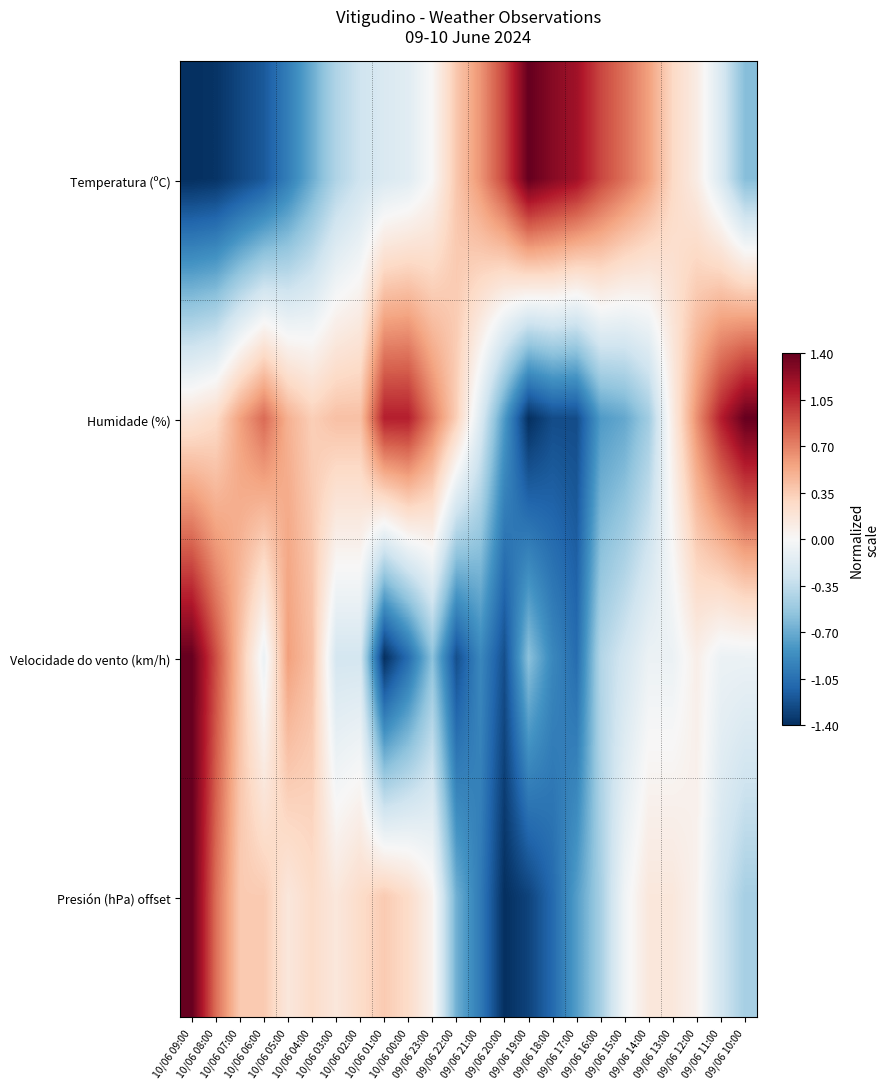

Reading left to right, extract all data points from this chart.

Temperatura (ºC): 10/06 09:00=-1.4	10/06 08:00=-1.4	10/06 07:00=-1.3	10/06 06:00=-1.2	10/06 05:00=-1.0	10/06 04:00=-0.7	10/06 03:00=-0.4	10/06 02:00=-0.3	10/06 01:00=-0.2	10/06 00:00=-0.2	09/06 23:00=0.0	09/06 22:00=0.4	09/06 21:00=0.6	09/06 20:00=0.9	09/06 19:00=1.4	09/06 18:00=1.3	09/06 17:00=1.2	09/06 16:00=0.9	09/06 15:00=0.8	09/06 14:00=0.6	09/06 13:00=0.3	09/06 12:00=0.1	09/06 11:00=-0.2	09/06 10:00=-0.6
Humidade (%): 10/06 09:00=0.2	10/06 08:00=0.3	10/06 07:00=0.6	10/06 06:00=0.8	10/06 05:00=0.5	10/06 04:00=0.3	10/06 03:00=0.4	10/06 02:00=0.4	10/06 01:00=1.1	10/06 00:00=1.1	09/06 23:00=0.7	09/06 22:00=0.3	09/06 21:00=-0.2	09/06 20:00=-0.8	09/06 19:00=-1.4	09/06 18:00=-1.2	09/06 17:00=-1.2	09/06 16:00=-0.8	09/06 15:00=-0.7	09/06 14:00=-0.5	09/06 13:00=0.1	09/06 12:00=0.6	09/06 11:00=1.1	09/06 10:00=1.4
Velocidade do vento (km/h): 10/06 09:00=1.4	10/06 08:00=0.9	10/06 07:00=0.4	10/06 06:00=-0.1	10/06 05:00=0.6	10/06 04:00=0.4	10/06 03:00=-0.2	10/06 02:00=-0.2	10/06 01:00=-1.4	10/06 00:00=-1.1	09/06 23:00=-0.6	09/06 22:00=-1.2	09/06 21:00=-0.9	09/06 20:00=-1.2	09/06 19:00=-0.6	09/06 18:00=-0.9	09/06 17:00=-1.1	09/06 16:00=-0.4	09/06 15:00=-0.2	09/06 14:00=-0.1	09/06 13:00=-0.1	09/06 12:00=0.1	09/06 11:00=-0.1	09/06 10:00=-0.1
Presión (hPa) offset: 10/06 09:00=1.4	10/06 08:00=0.8	10/06 07:00=0.4	10/06 06:00=0.4	10/06 05:00=0.2	10/06 04:00=0.3	10/06 03:00=0.2	10/06 02:00=0.3	10/06 01:00=0.4	10/06 00:00=0.3	09/06 23:00=0.1	09/06 22:00=-0.7	09/06 21:00=-1.0	09/06 20:00=-1.4	09/06 19:00=-1.3	09/06 18:00=-1.1	09/06 17:00=-0.8	09/06 16:00=-0.5	09/06 15:00=-0.1	09/06 14:00=0.2	09/06 13:00=0.2	09/06 12:00=0.1	09/06 11:00=-0.3	09/06 10:00=-0.5